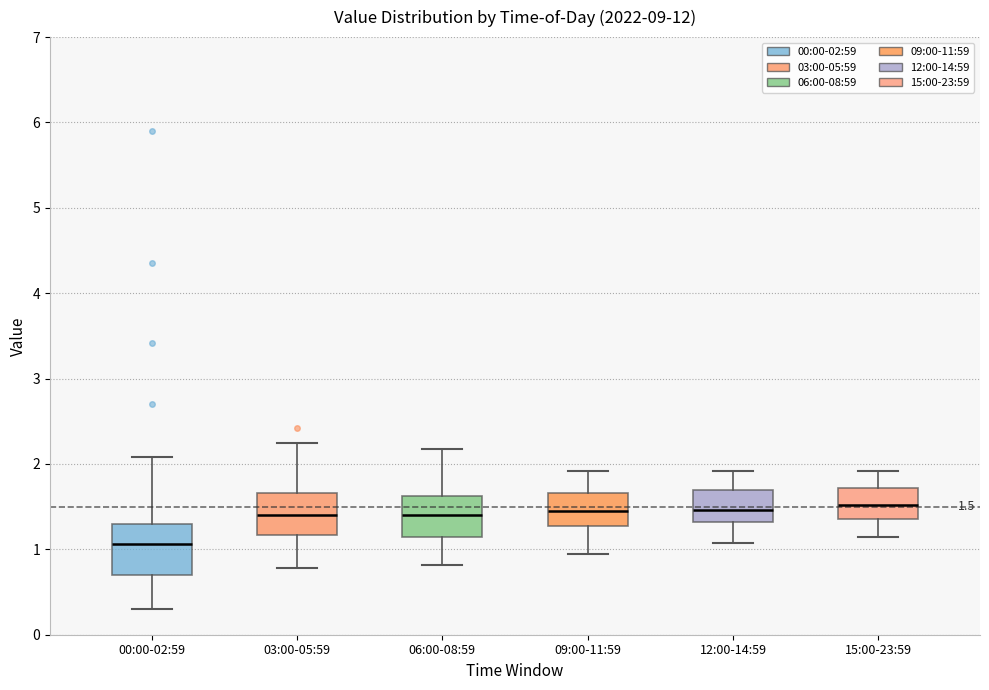

Which box has the lowest median line?

00:00-02:59